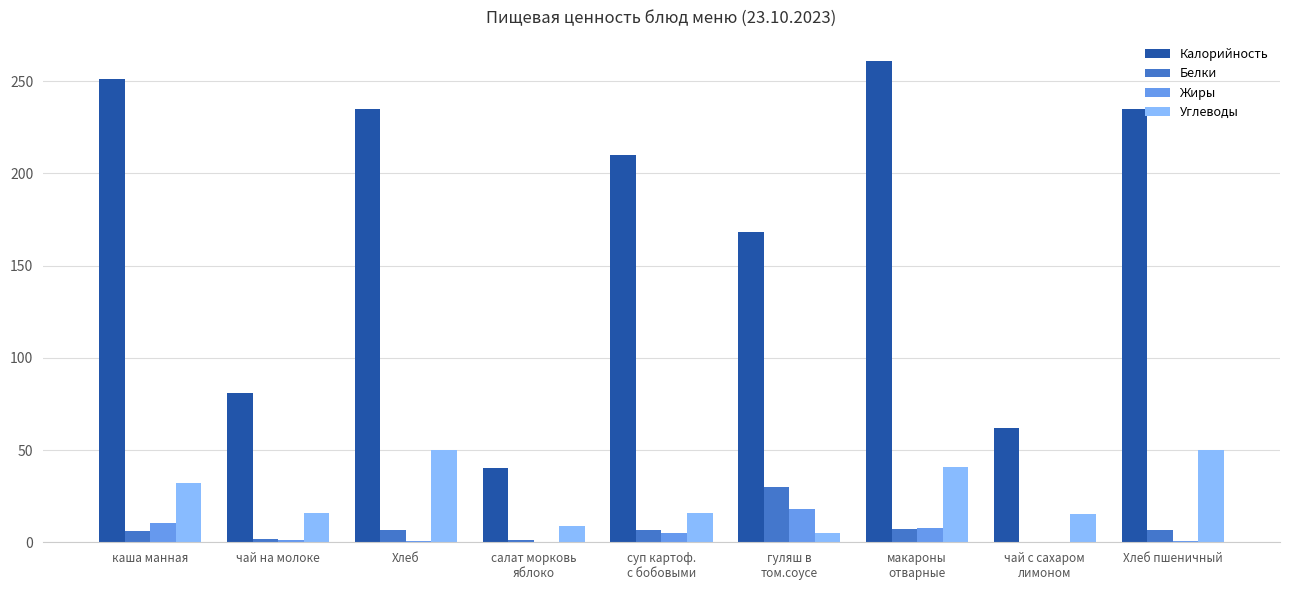

What is the sum of the Жиры values at каша манная and чай с сахаром
лимоном?

10.7